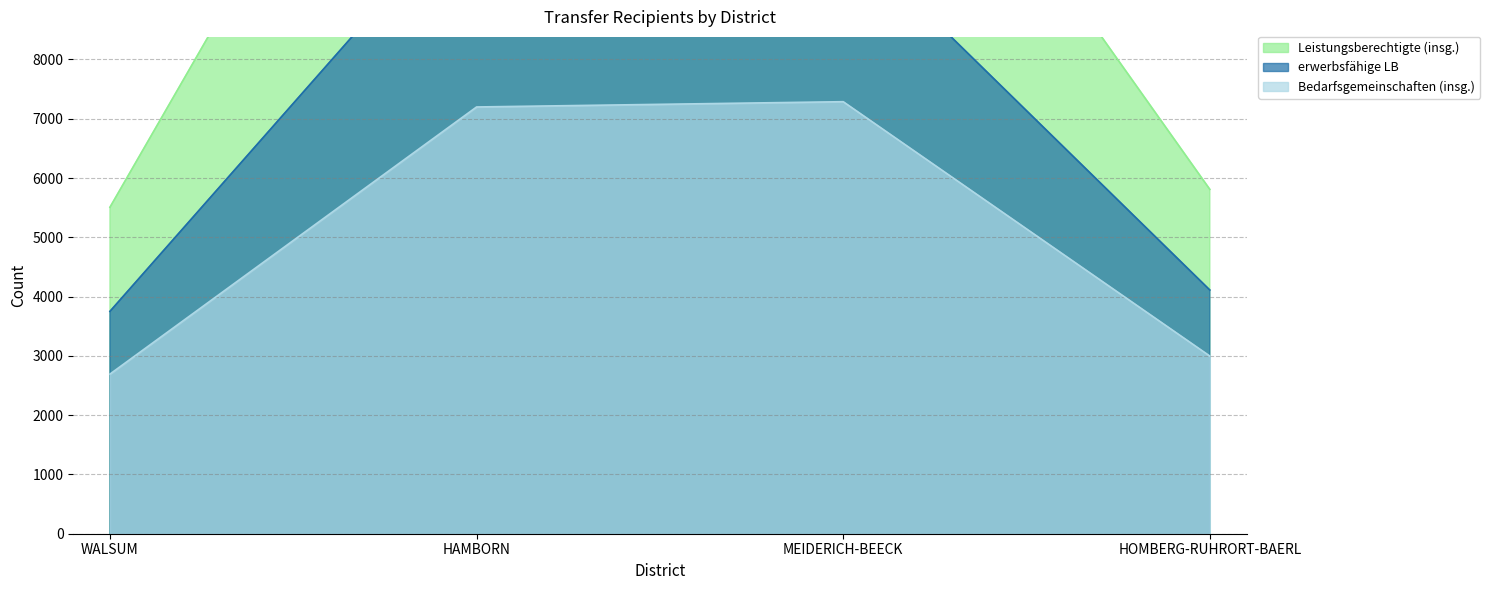

What position from the left is HOMBERG-RUHRORT-BAERL?

4